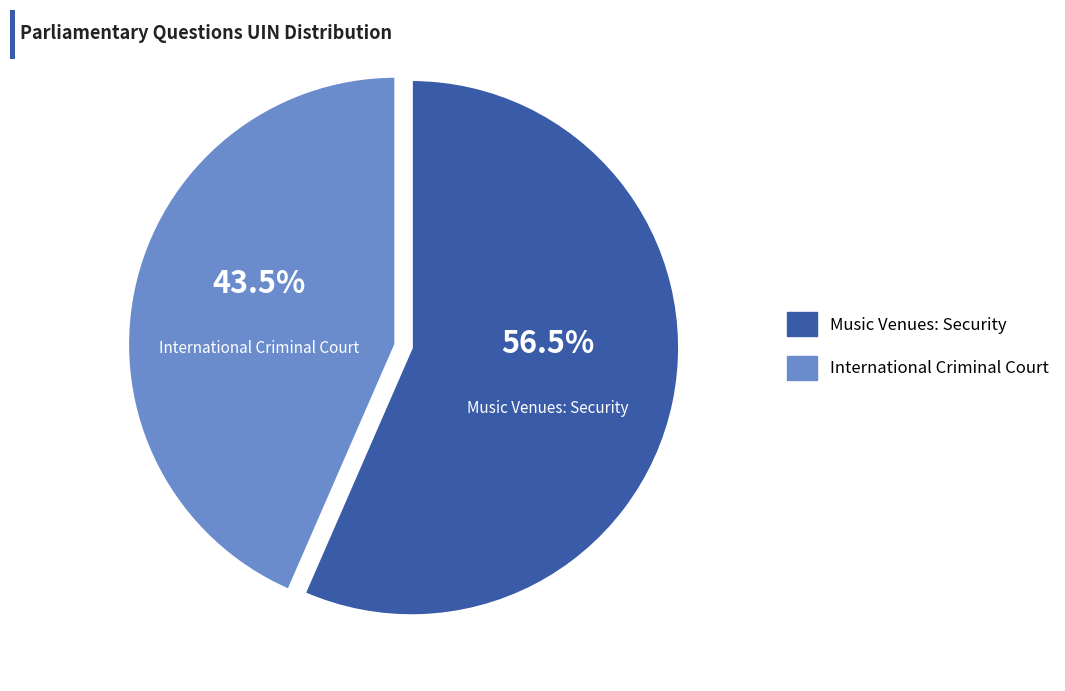

Which category accounts for the majority?

Music Venues: Security